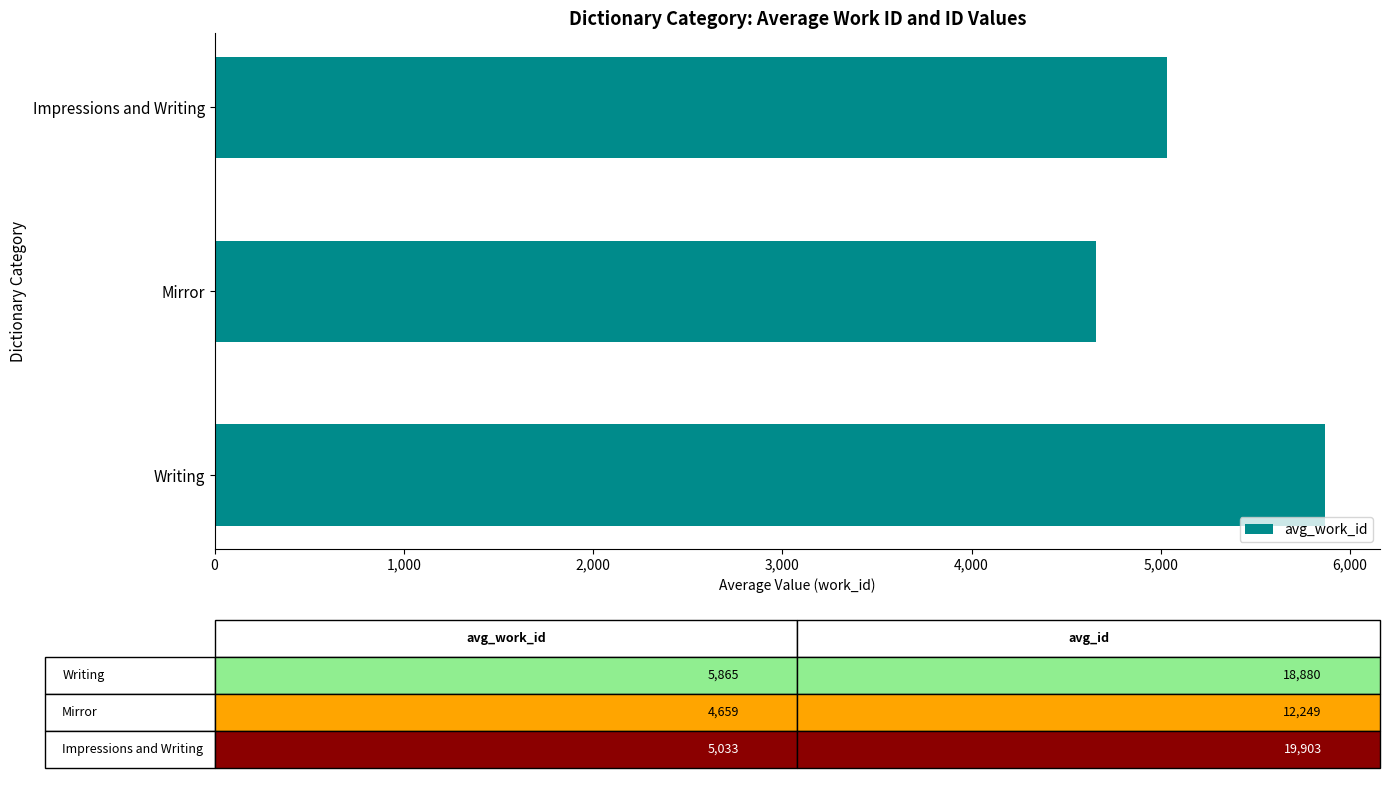

Rank the categories by value from highest to lowest.

Writing, Impressions and Writing, Mirror